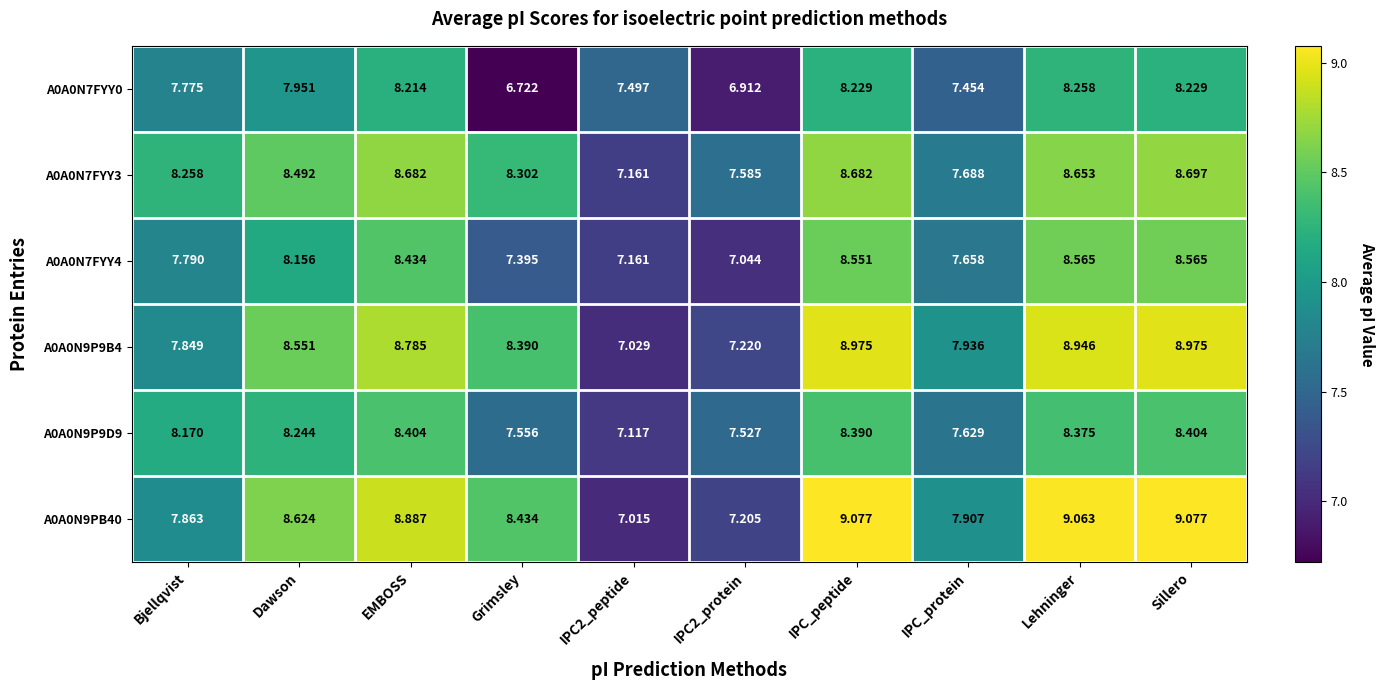

List the series in order of their peak value, lowest first.

A0A0N7FYY0, A0A0N9P9D9, A0A0N7FYY4, A0A0N7FYY3, A0A0N9P9B4, A0A0N9PB40